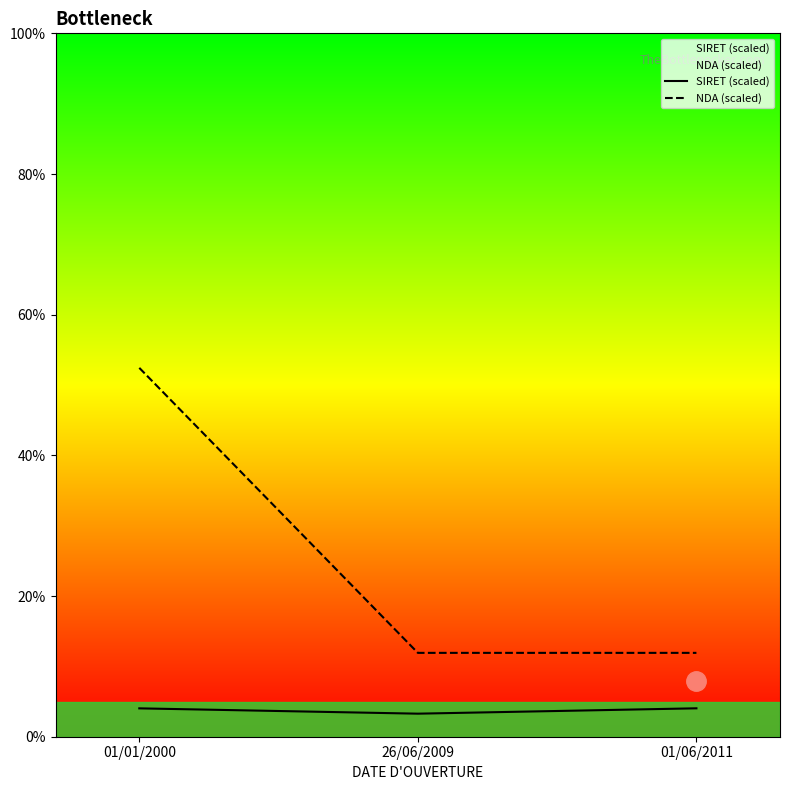

Is it true that NDA (scaled) equals 2.7 at 26/06/2009?

False